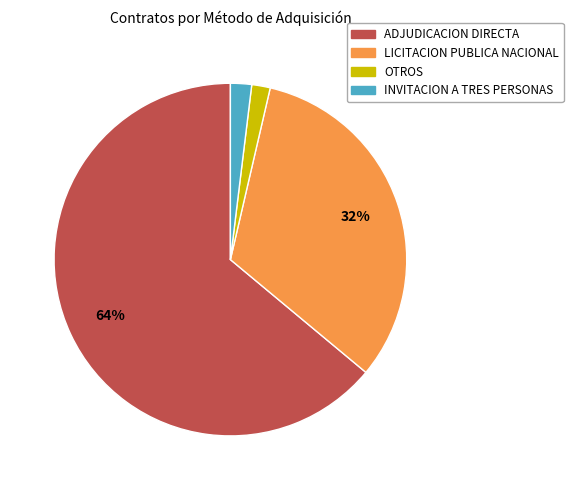

Count the number of slices in the pie.

4